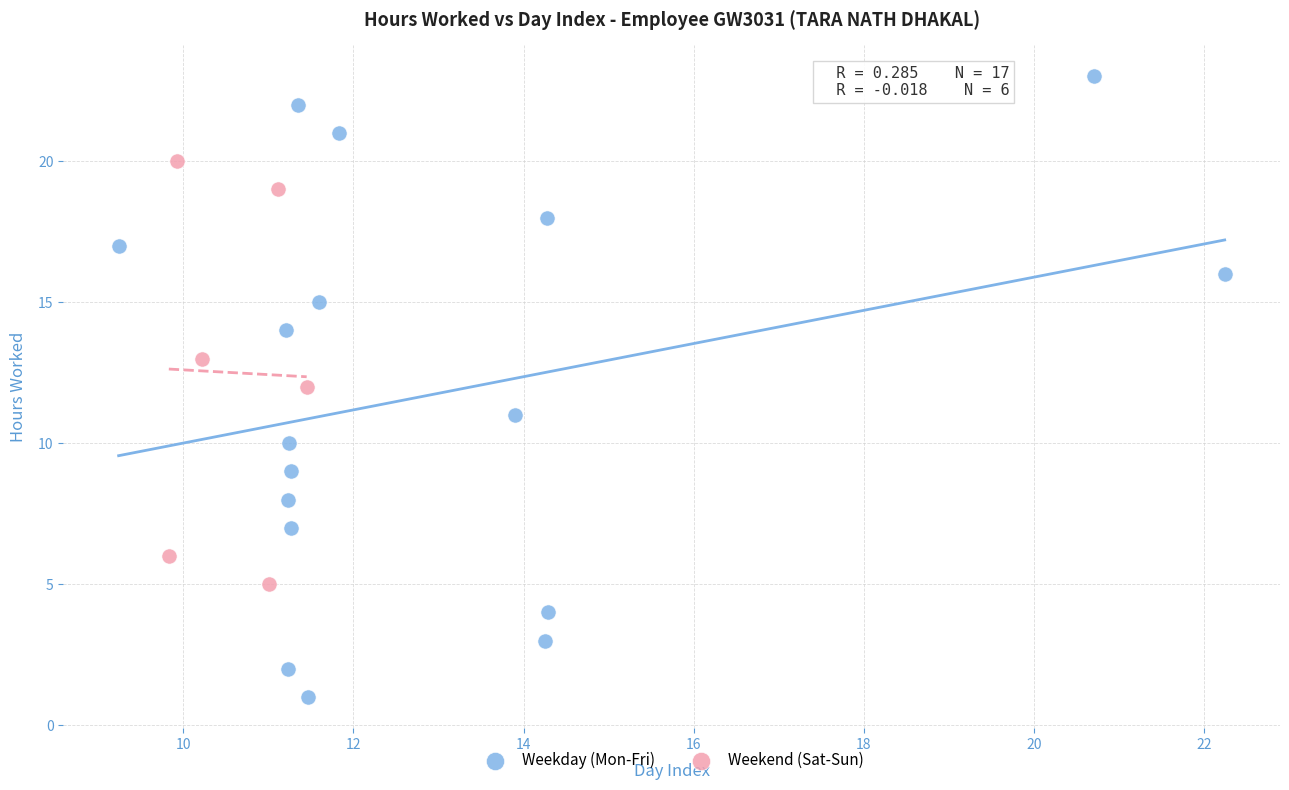

Which series has the largest Y range (max minus min)?

Weekday (Mon-Fri)